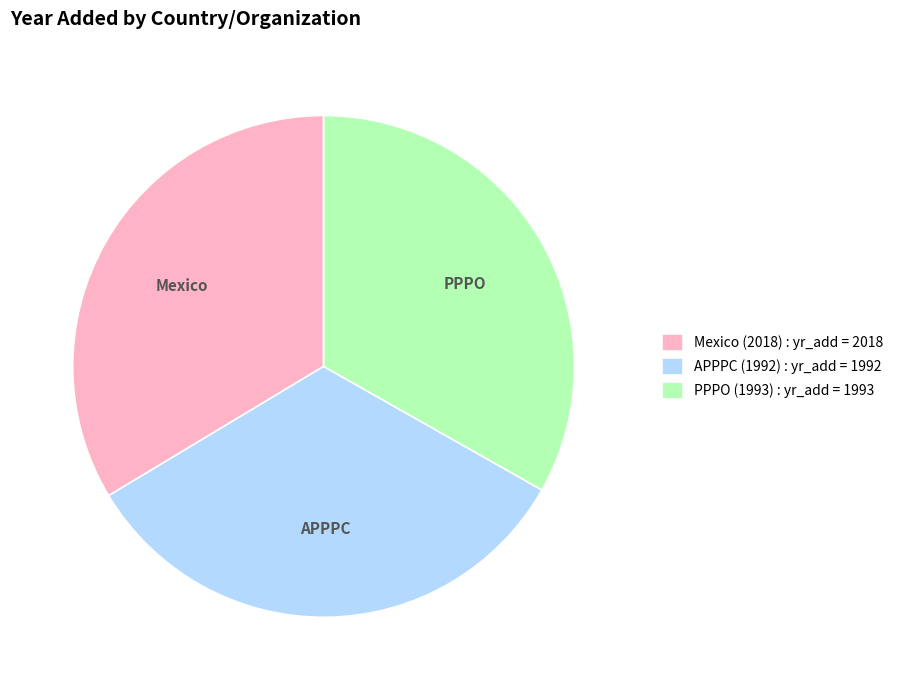

Is APPPC (1992) the majority of the pie?

No